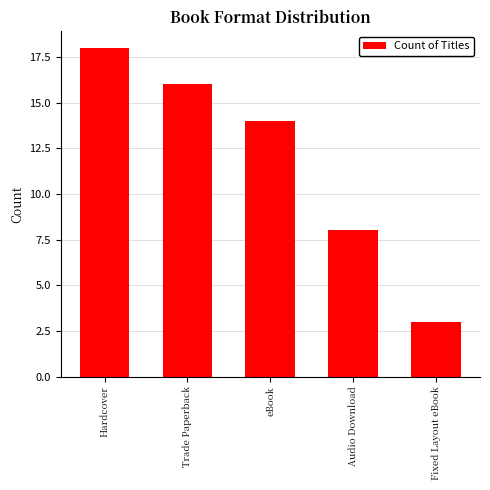

What is the sum of the values at Fixed Layout eBook and Trade Paperback?

19